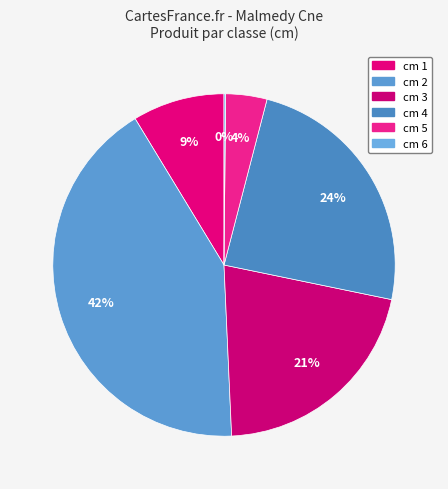

Which slice is the smallest?

6